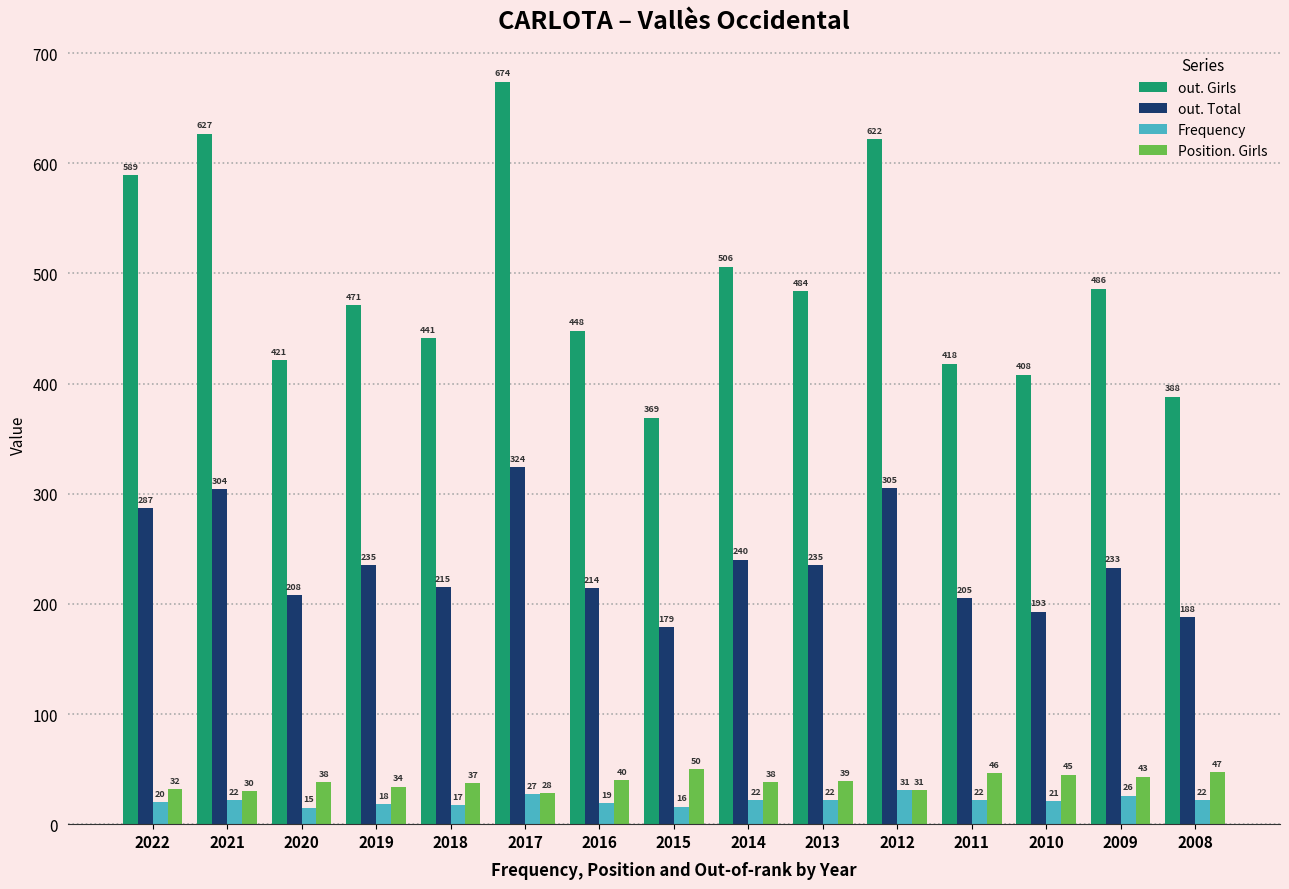

What is the sum of all out. Girls values?

7352